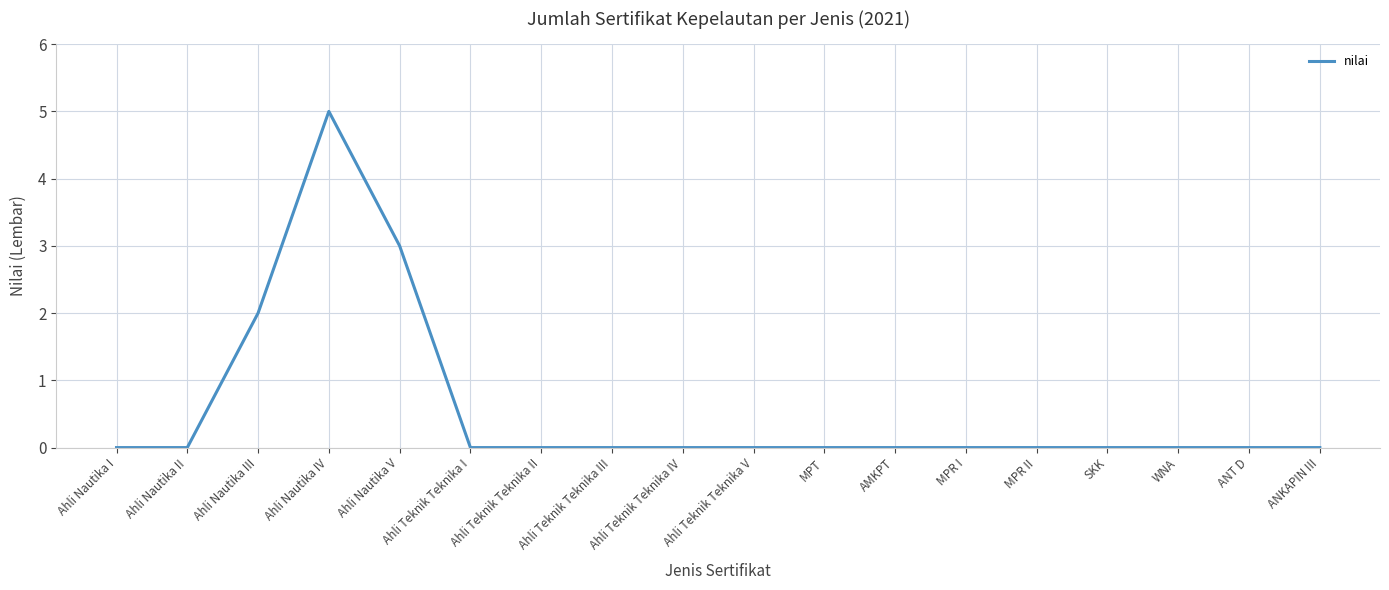

Where is the first local maximum?

Ahli Nautika IV